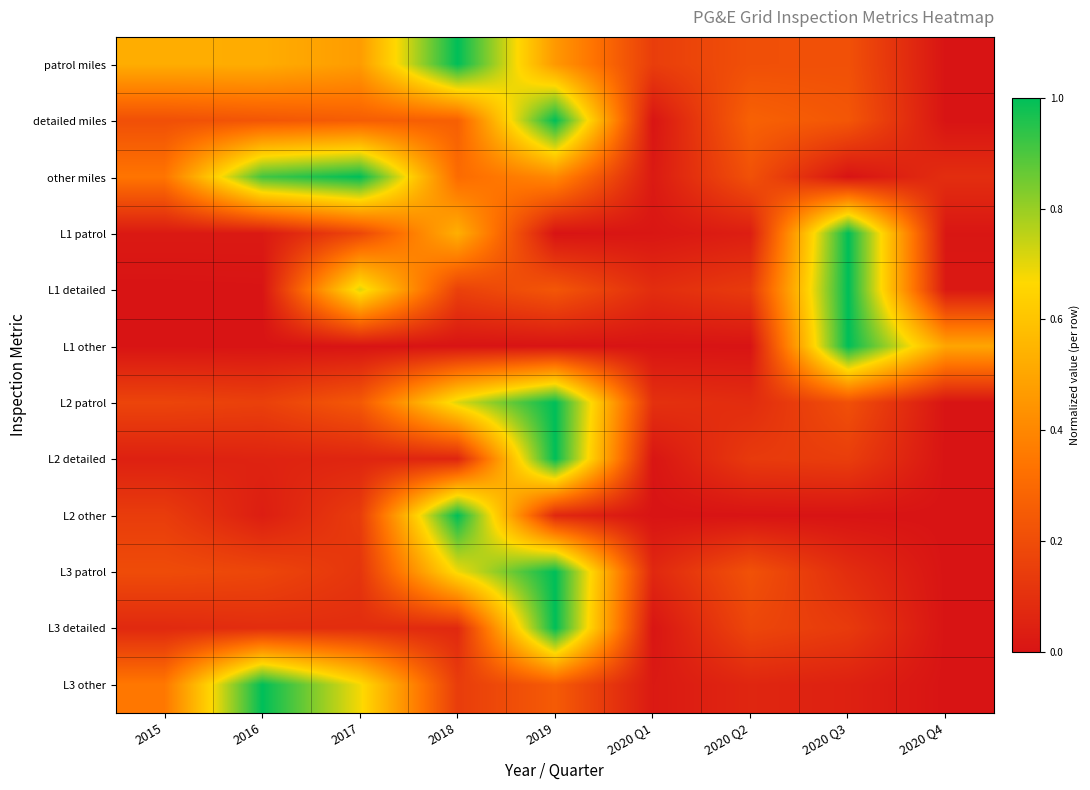

Which category has the lowest value across all series?

2020 Q4